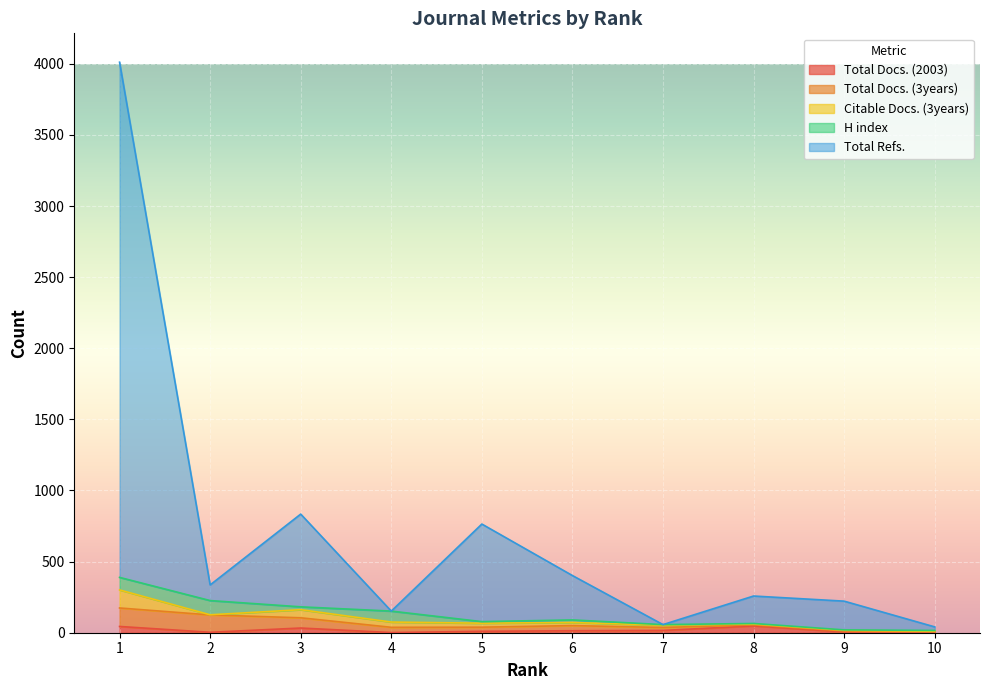

The Citable Docs. (3years) series shows 6 at 8. True or false?

True